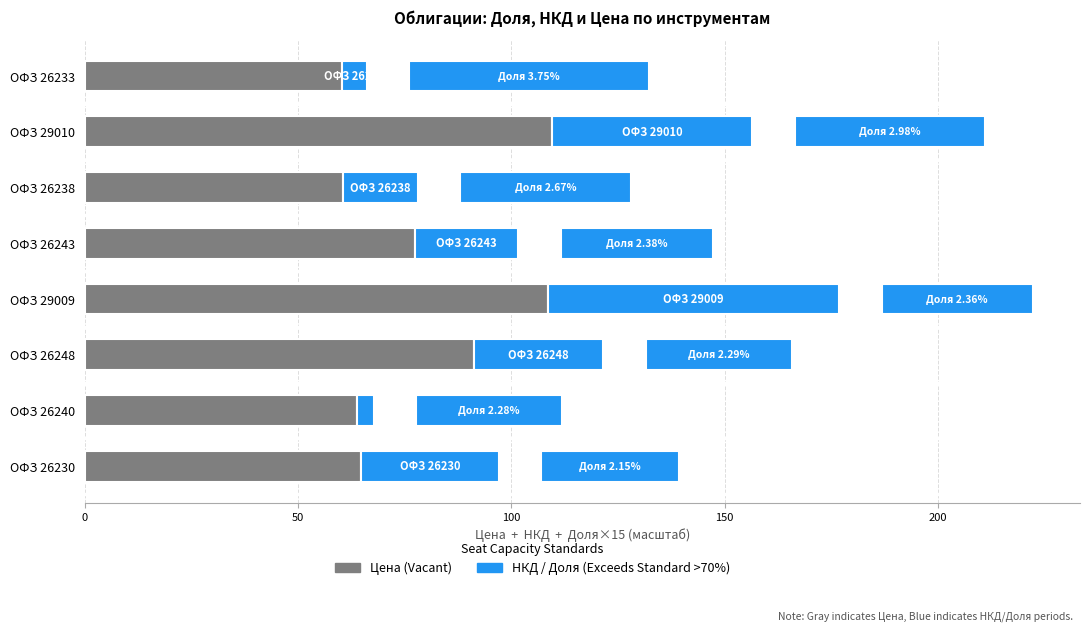

Which series has the widest spread of values?

НКД (Exceeds Standard)